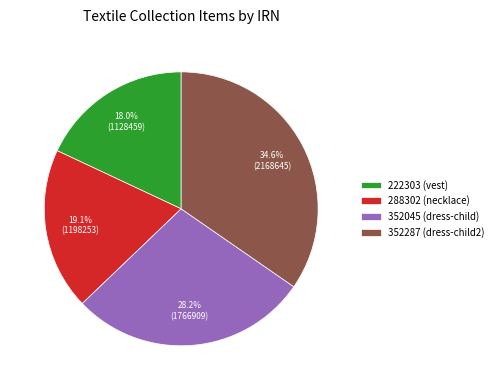

To the nearest percent, what is the average slice percentage?

25%